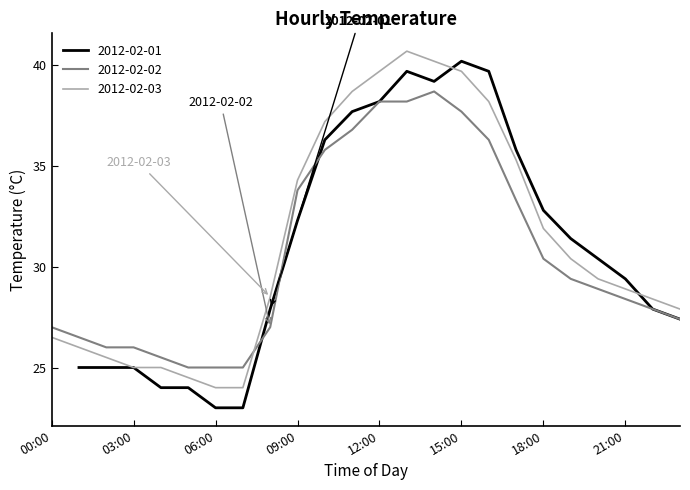

What is the sum of the 2012-02-02 values at 15:00 and 09:00?

71.5